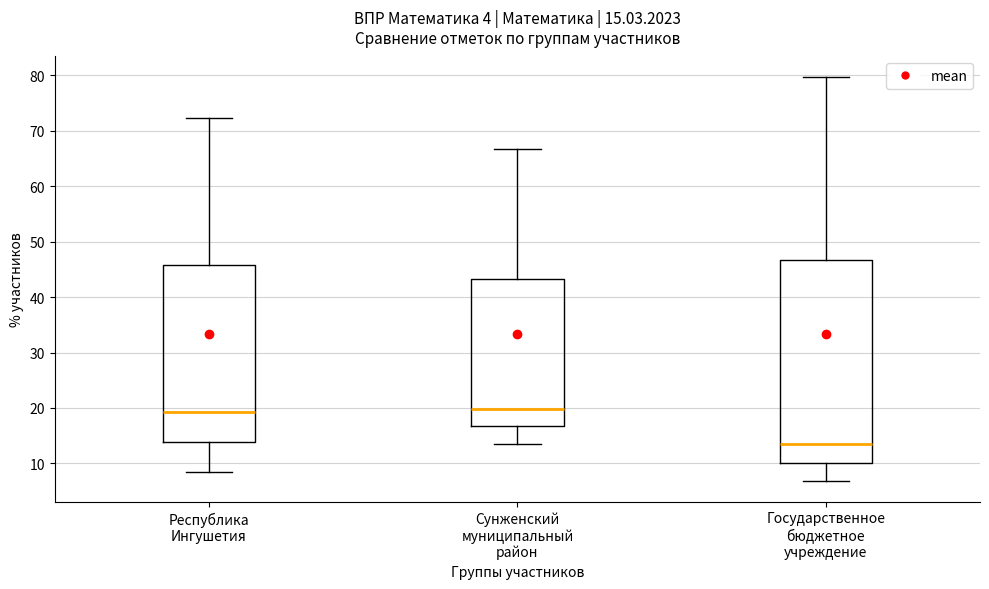

Which box has the lowest median line?

Государственное бюджетное учреждение